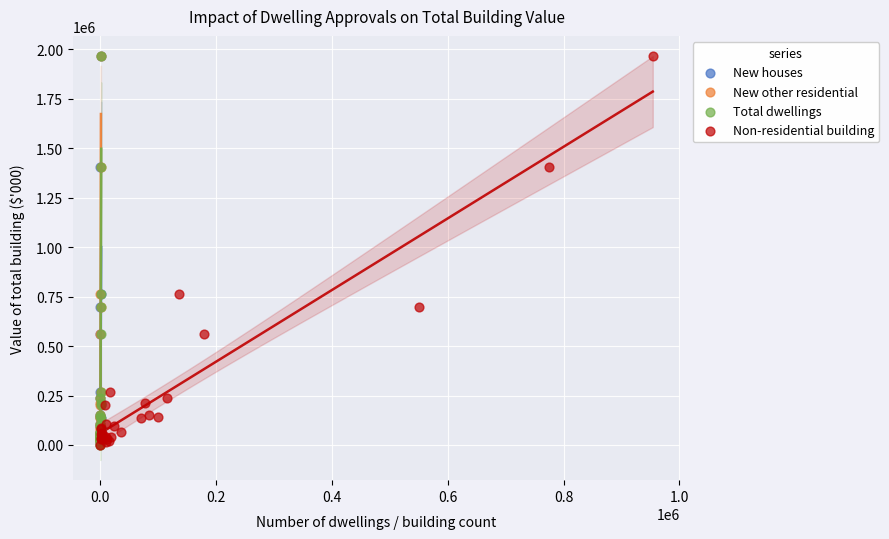

What are all the series names shown in the legend?

New houses, New other residential, Total dwellings, Non-residential building